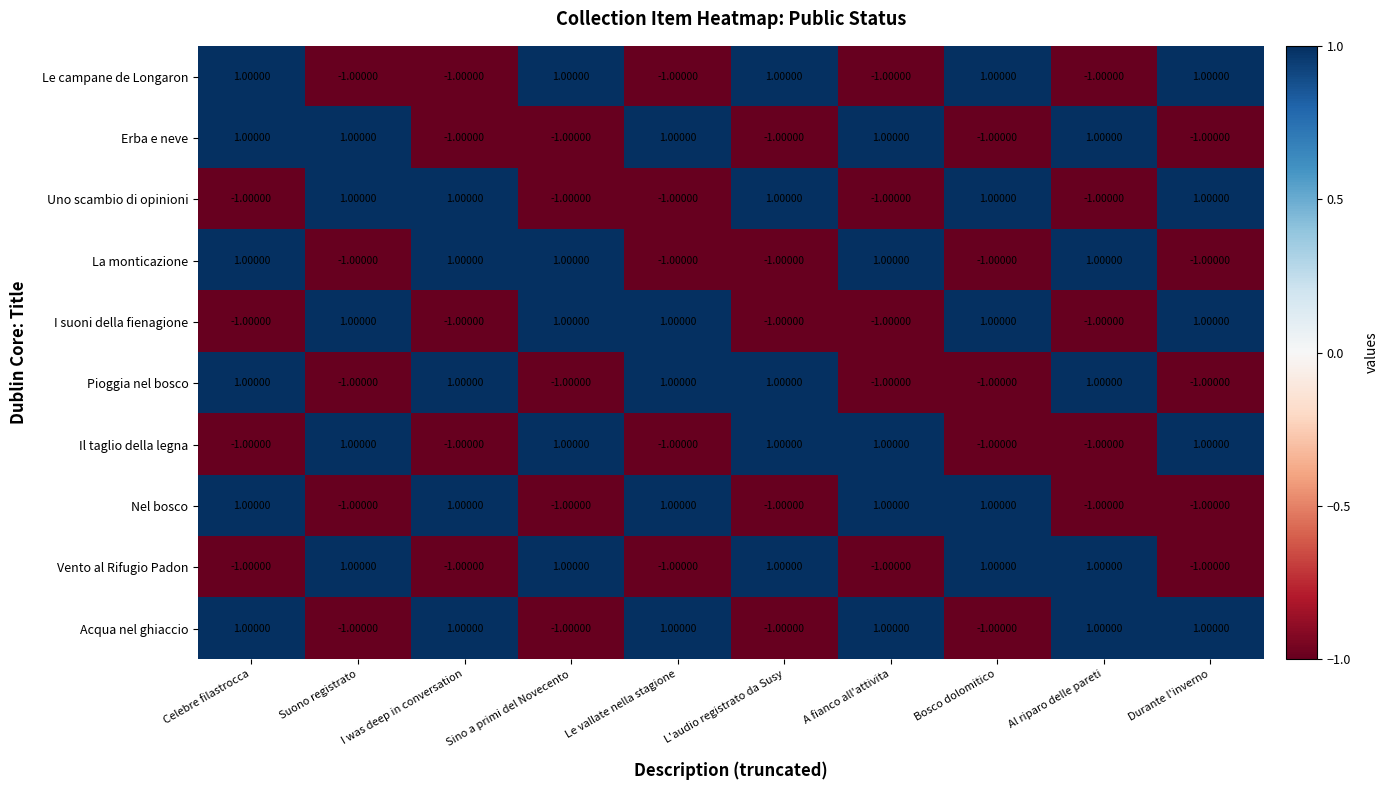

At which category is the sum across all series the highest?

Celebre filastrocca